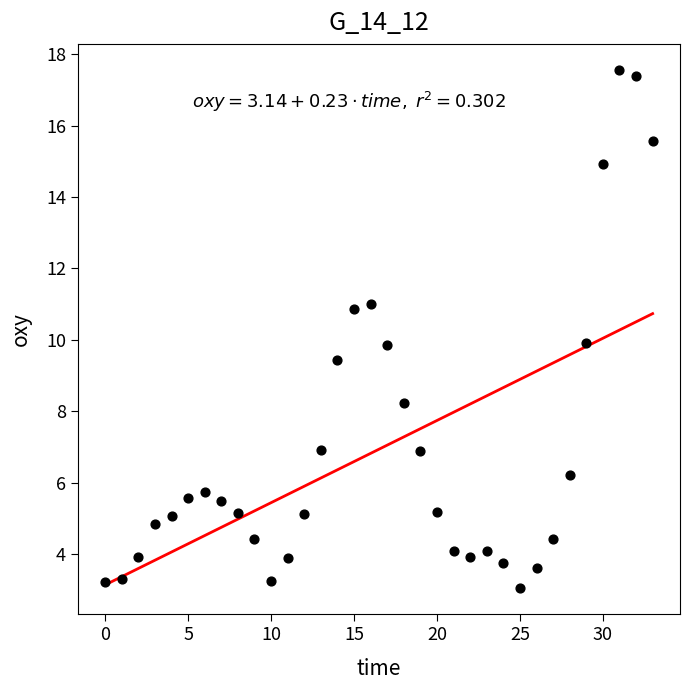

How many points are shown in the scatter plot?

34